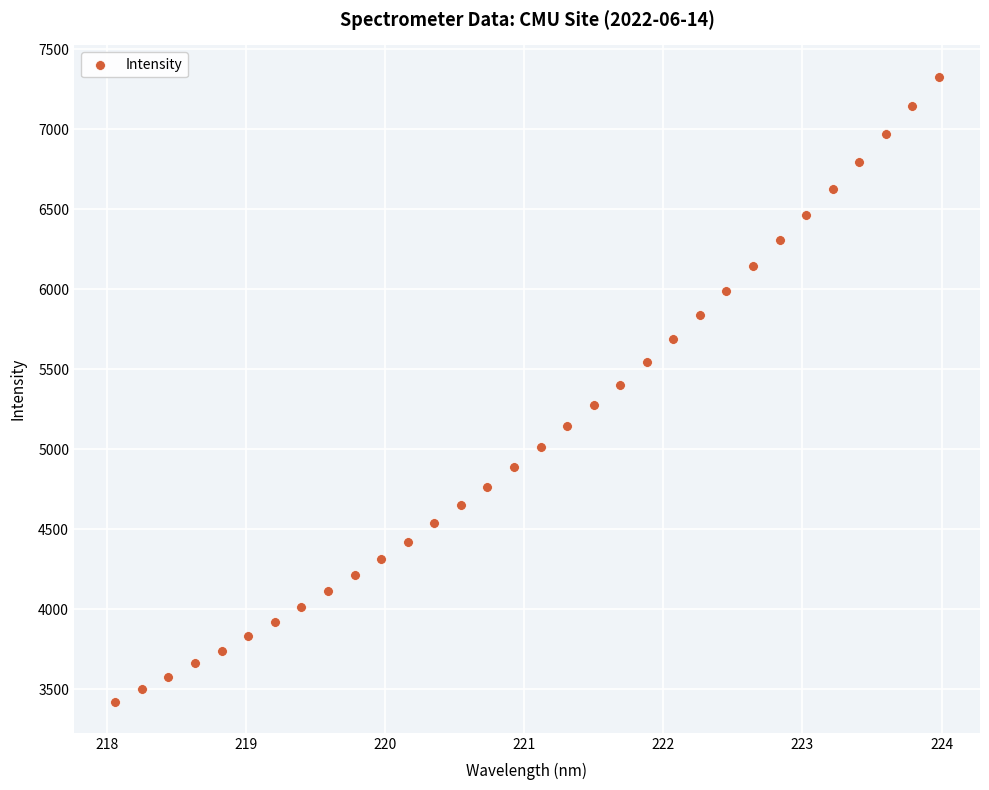

What is the range of X values (max minus min)?

5.9